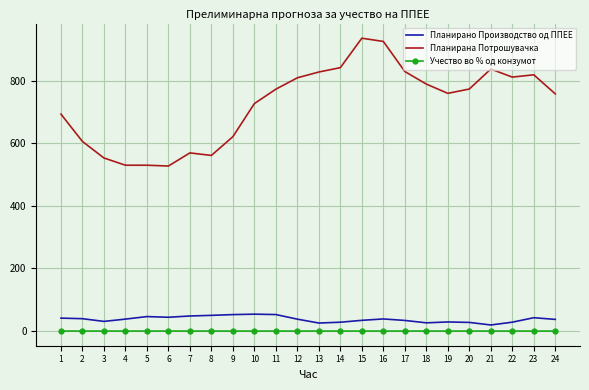

True or false: Планирана Потрошувачка and Учество во % од конзумот intersect in this chart.

False